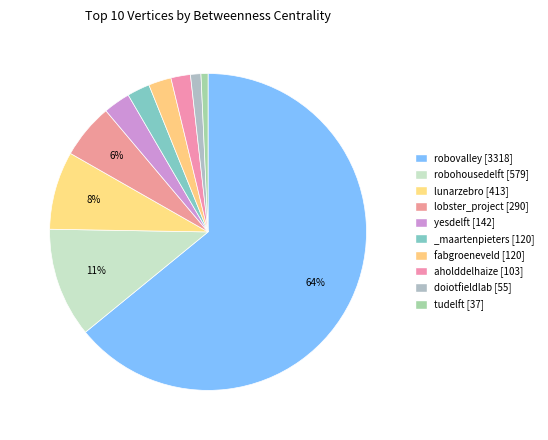

What percentage do doiotfieldlab and tudelft together represent?

1.8%